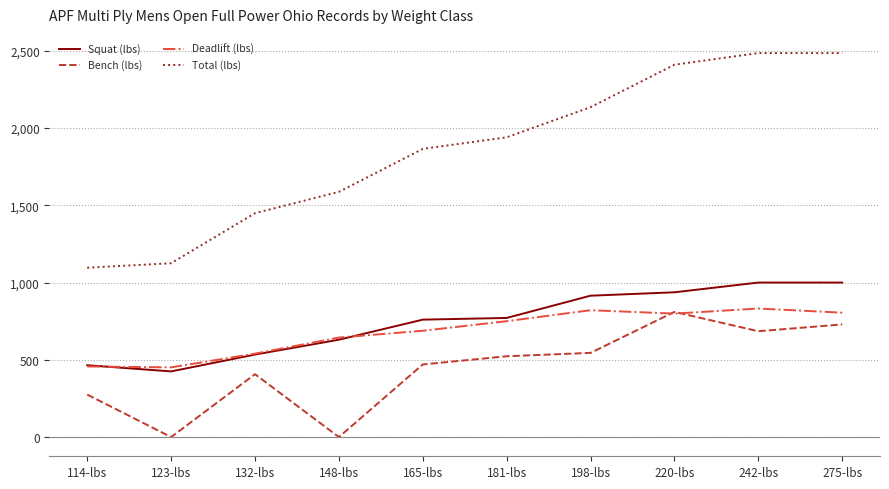

Which series has the widest spread of values?

Total (lbs)